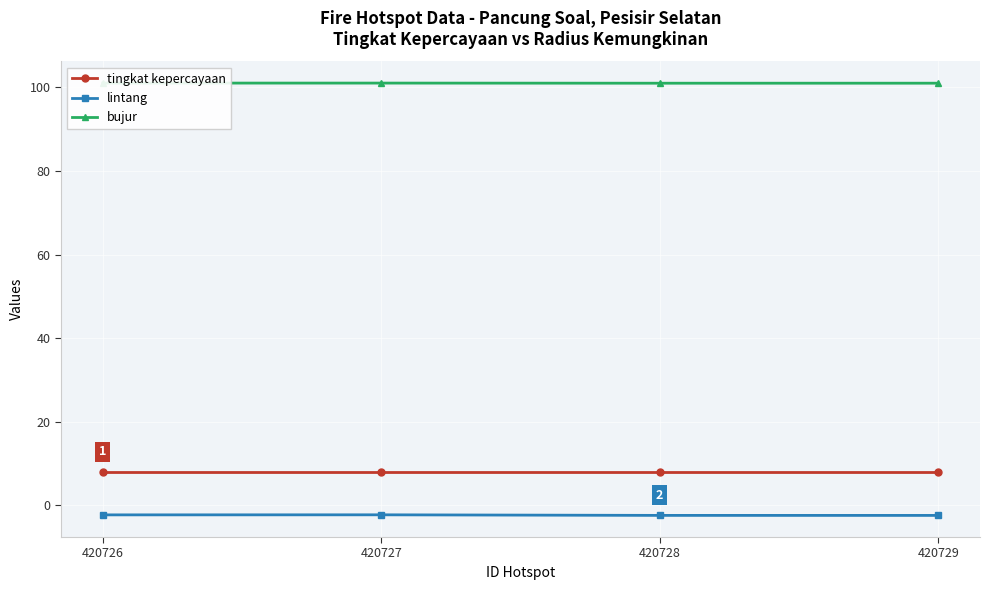

What is the greatest value displayed?

101.0